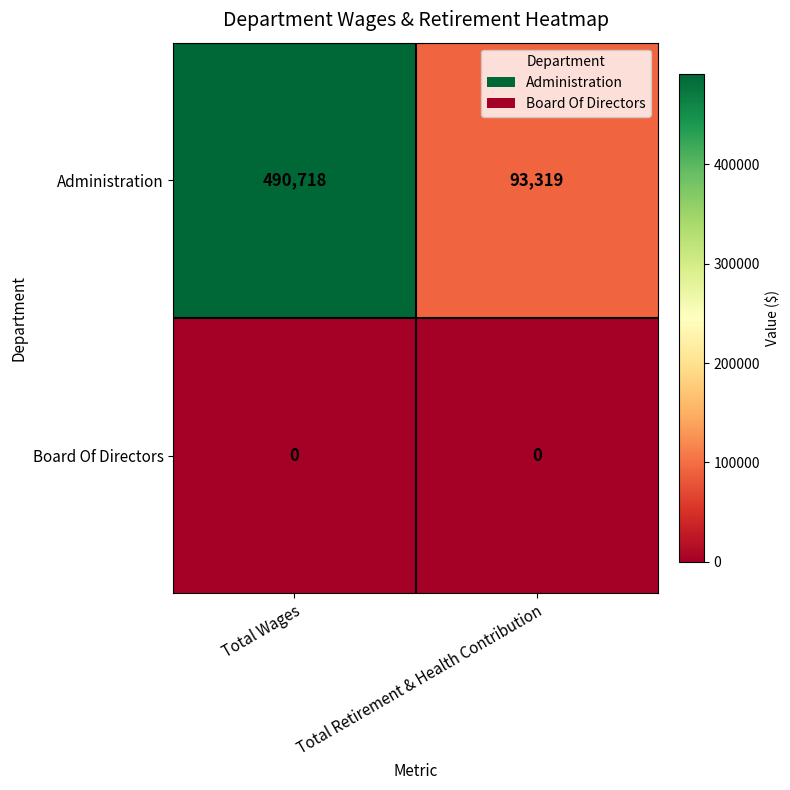

True or false: Administration has a value of 851364 at Total Wages.

False